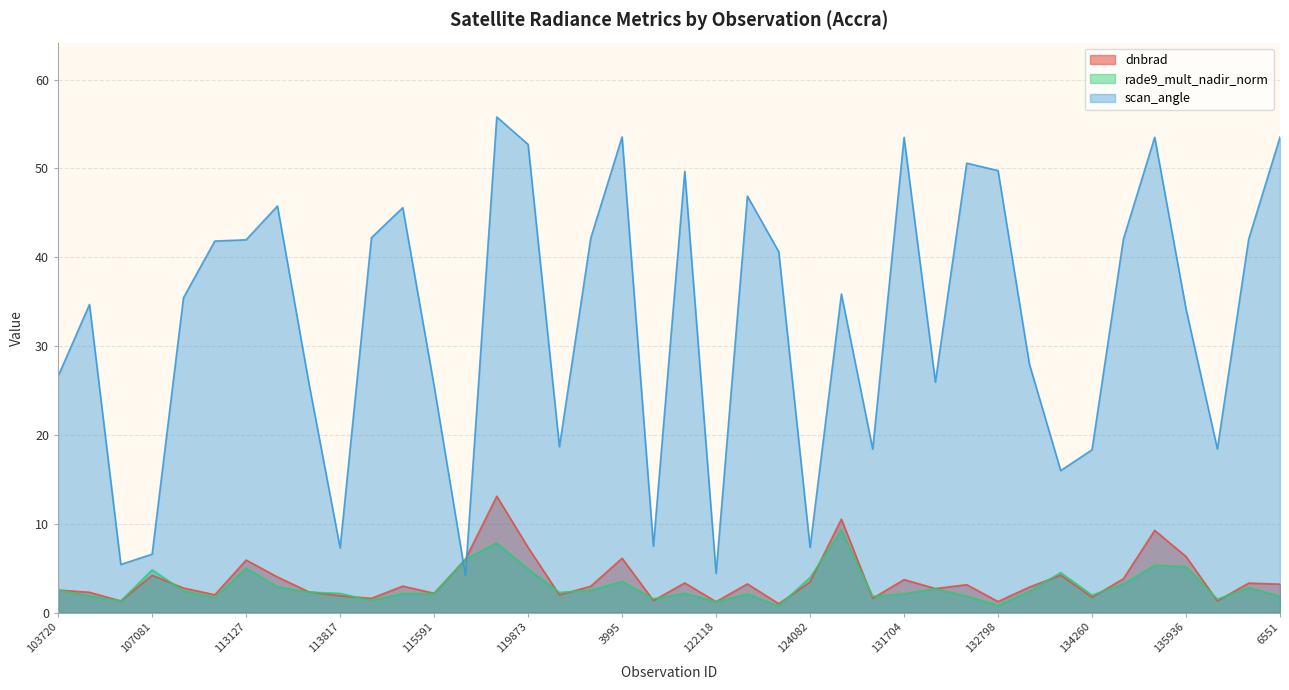

Which series changed the most between 132606 and 134076?

scan_angle